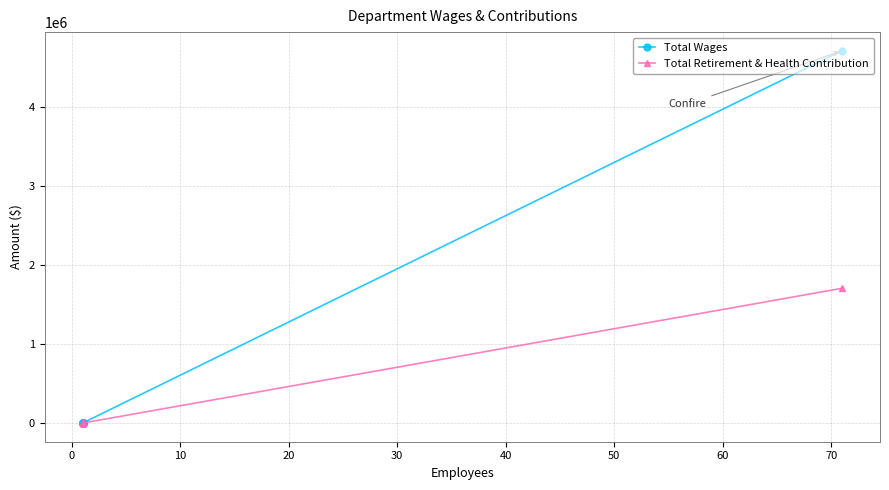

Which series changed the most between 40 and 70?

Total Wages